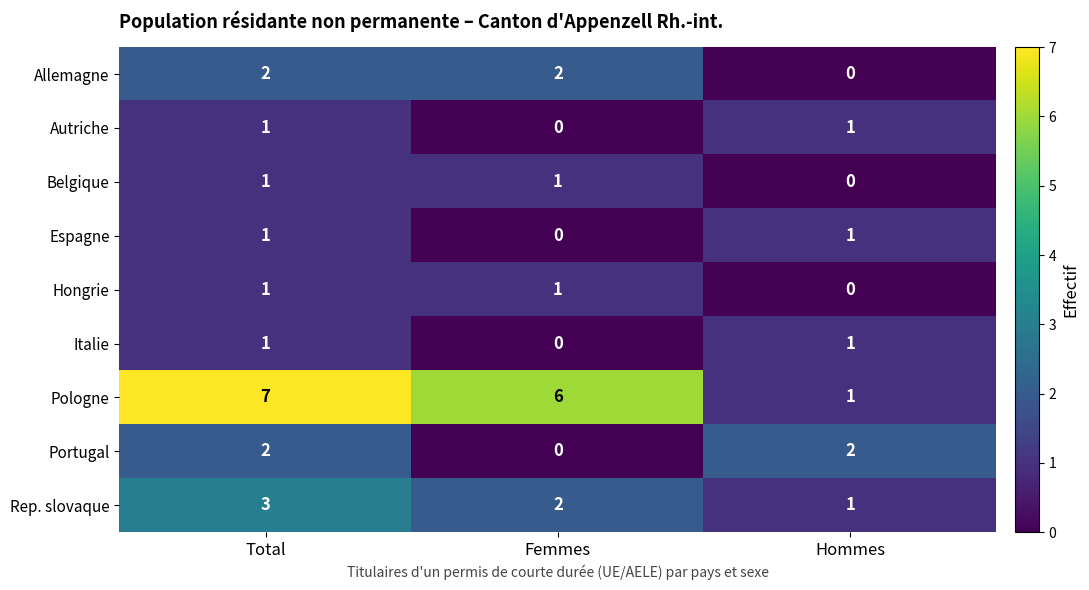

Reading left to right, what are all the values shown in this chart?

Allemagne: 2	2	0
Autriche: 1	0	1
Belgique: 1	1	0
Espagne: 1	0	1
Hongrie: 1	1	0
Italie: 1	0	1
Pologne: 7	6	1
Portugal: 2	0	2
Rep. slovaque: 3	2	1